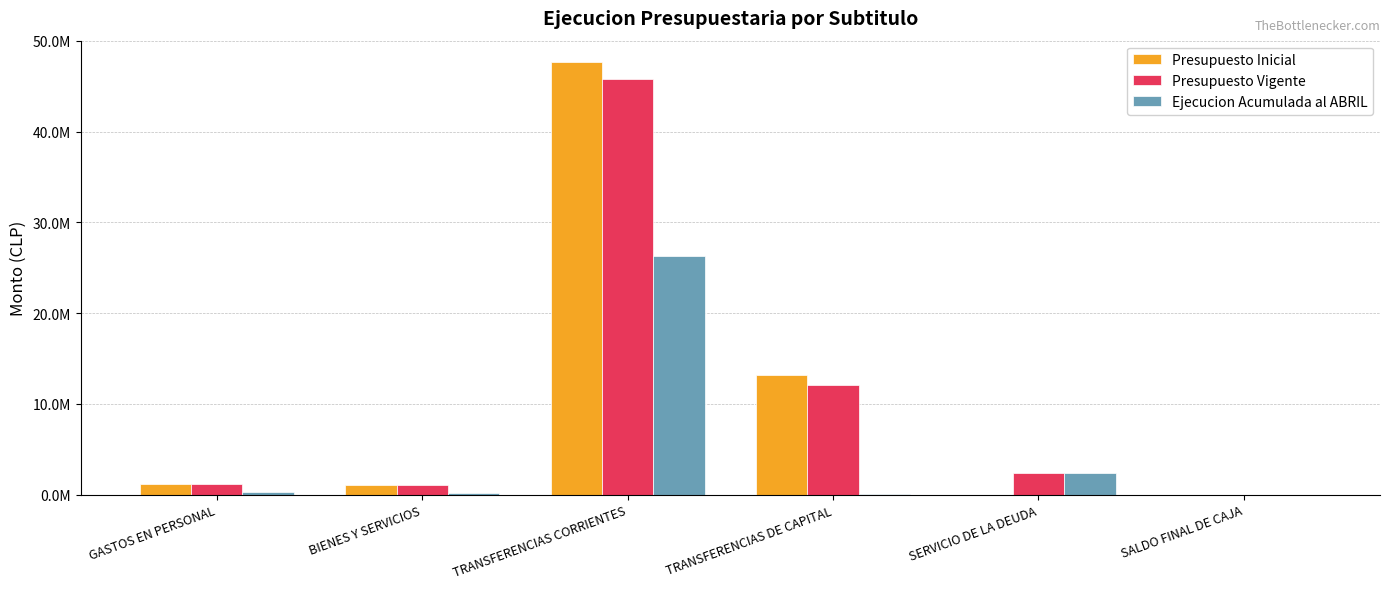

What is the total value across all series at SALDO FINAL DE CAJA?

2000